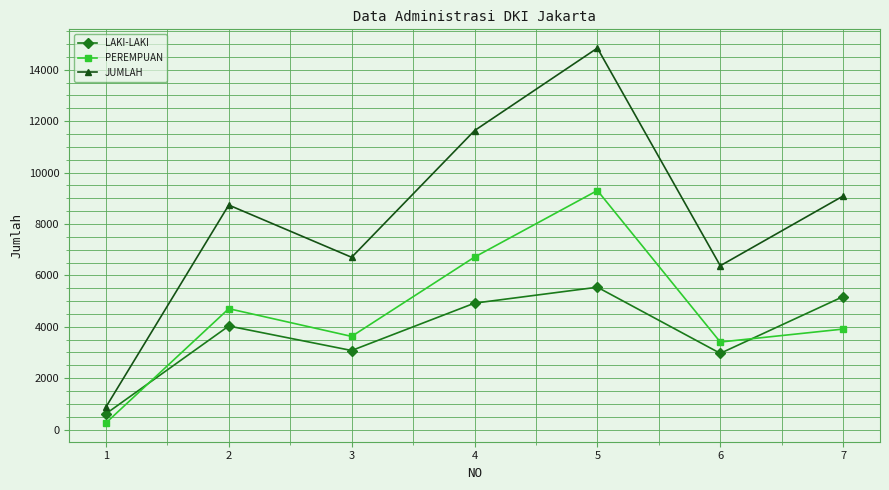

What is the difference between the second highest and second lowest values in the PEREMPUAN series?

3303